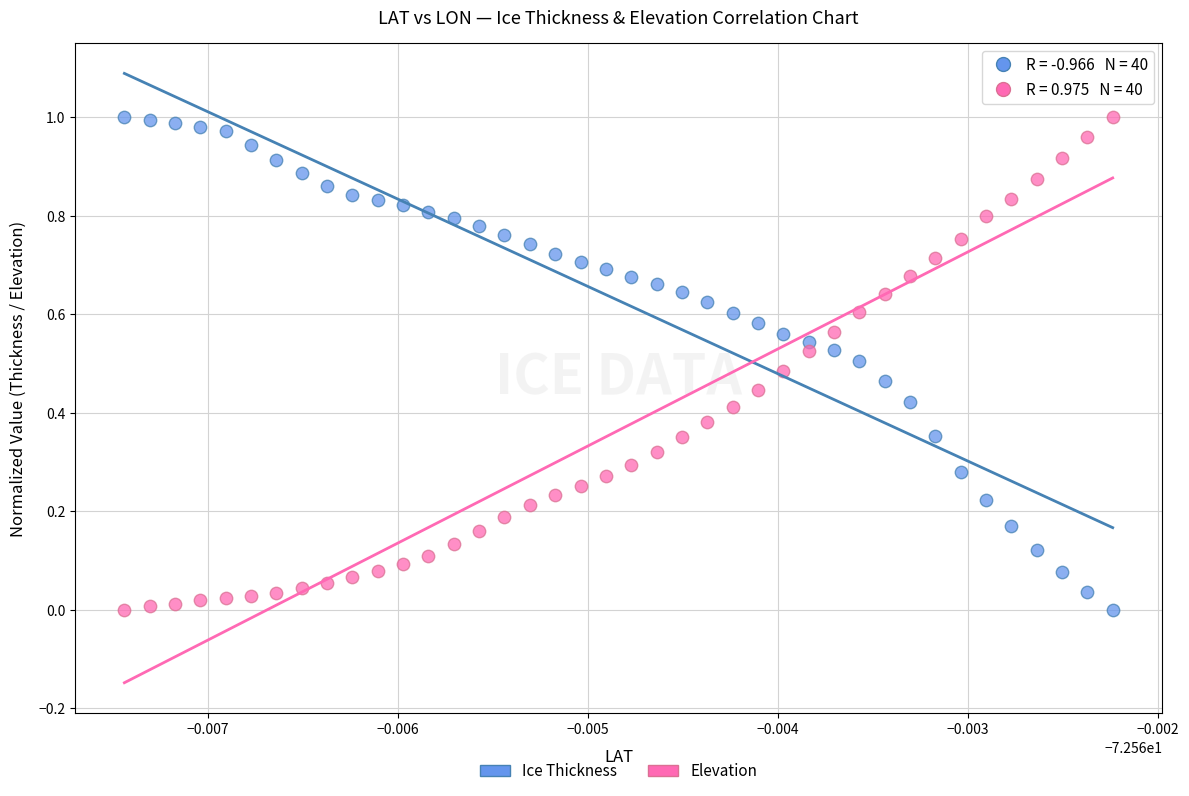

What are all the series names shown in the legend?

Ice Thickness, Elevation